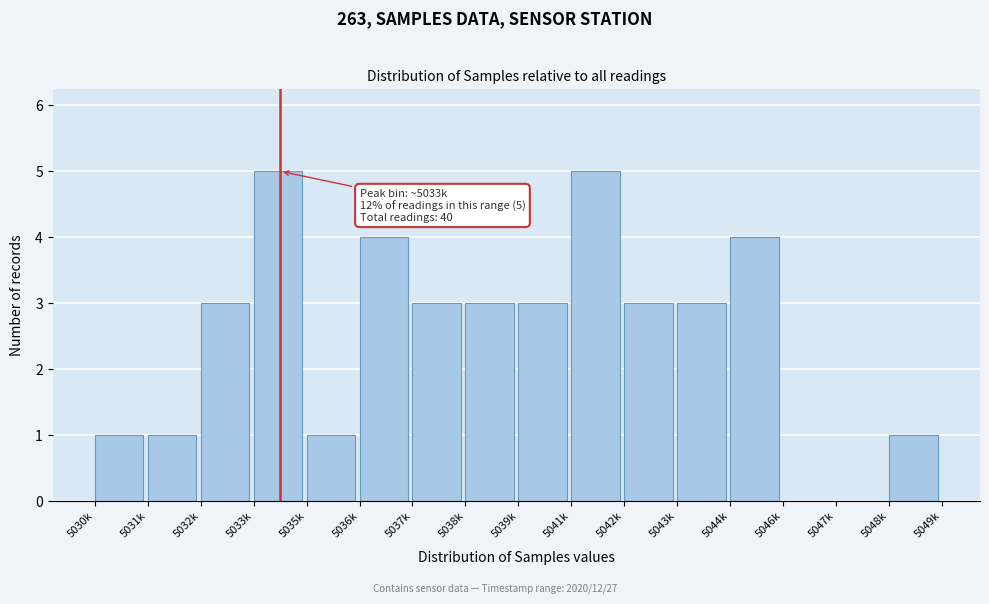

Reading right to left, transcribe all the data shown in this chart.

5048k=1	5047k=0	5046k=0	5044k=4	5043k=3	5042k=3	5041k=5	5039k=3	5038k=3	5037k=3	5036k=4	5035k=1	5033k=5	5032k=3	5031k=1	5030k=1